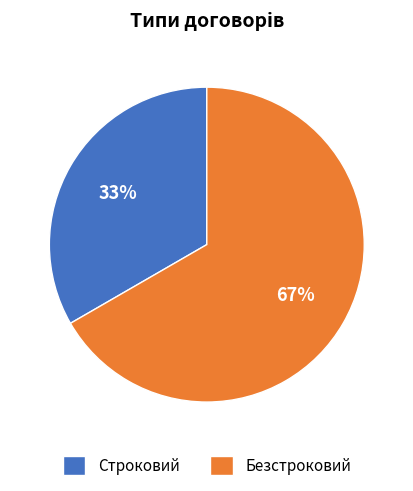

What is the ratio of the value at Строковий to the value at Безстроковий?

0.5